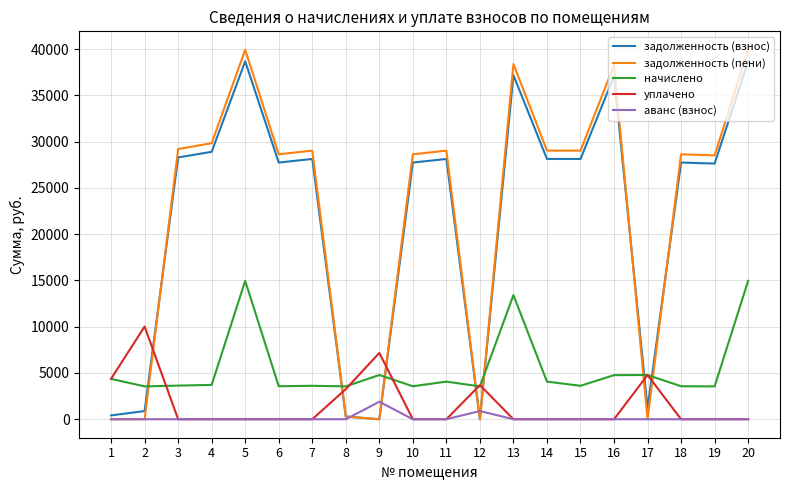

Which series has the widest spread of values?

задолженность (пени)